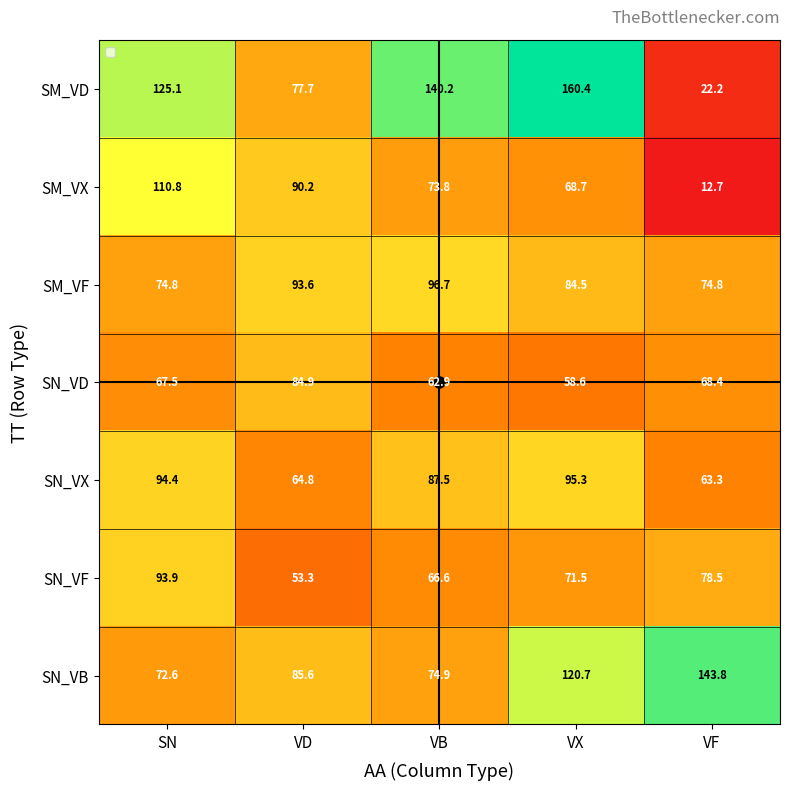

Where does the SM_VF series first go above 84?

VD